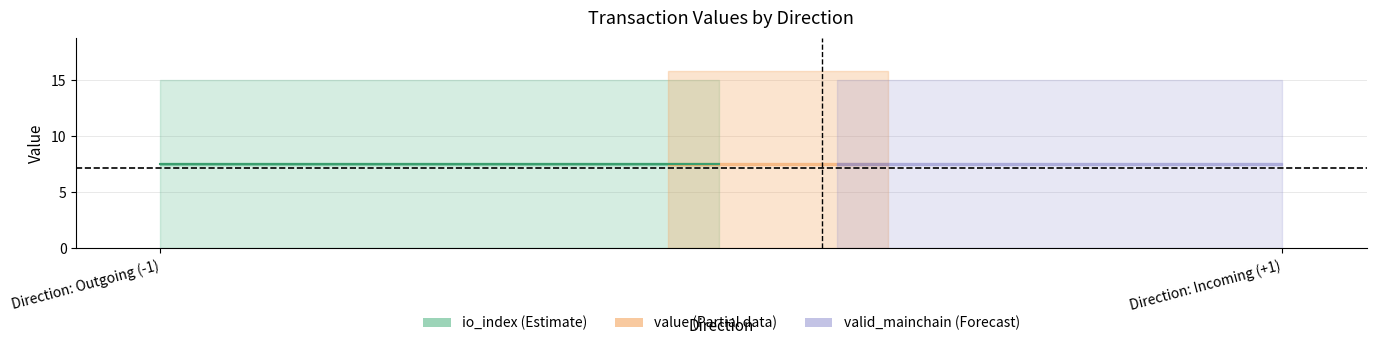

What is the average value of the value series?

7.5